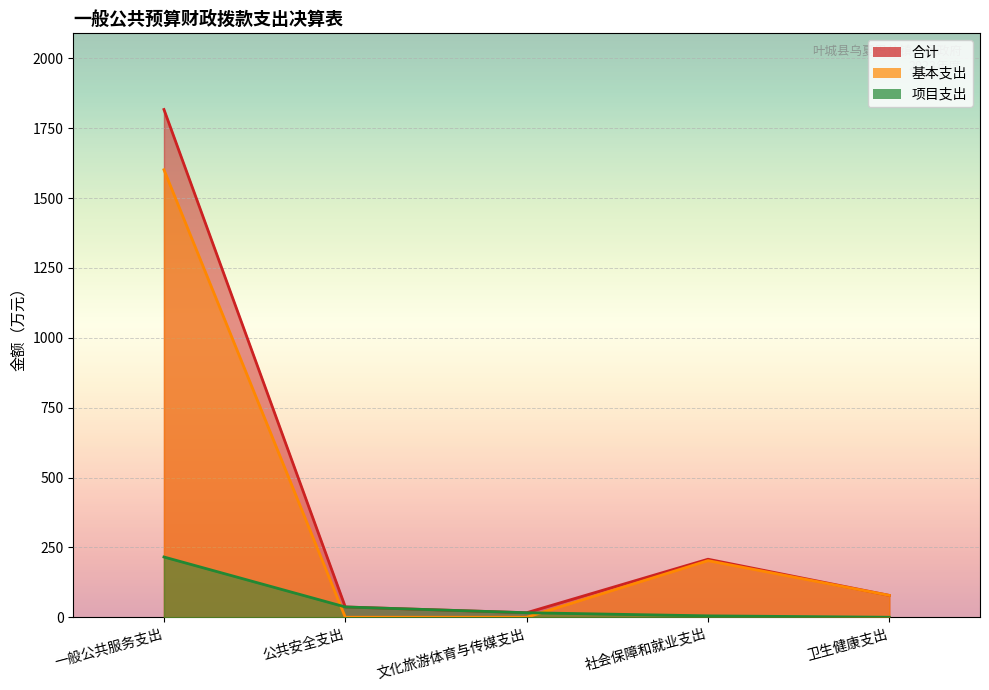

What are all the series names shown in the legend?

合计, 基本支出, 项目支出